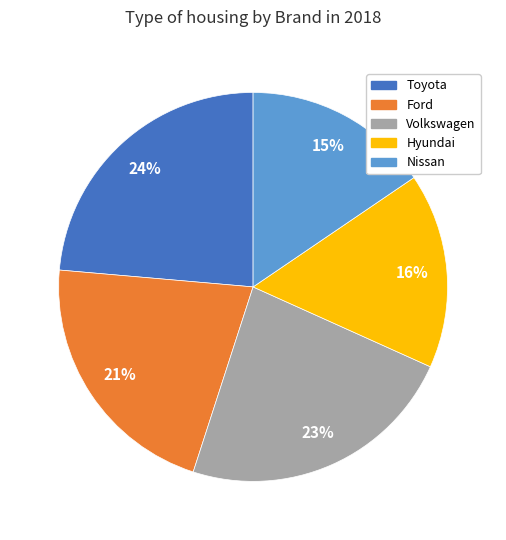

How many segments does this pie chart have?

5